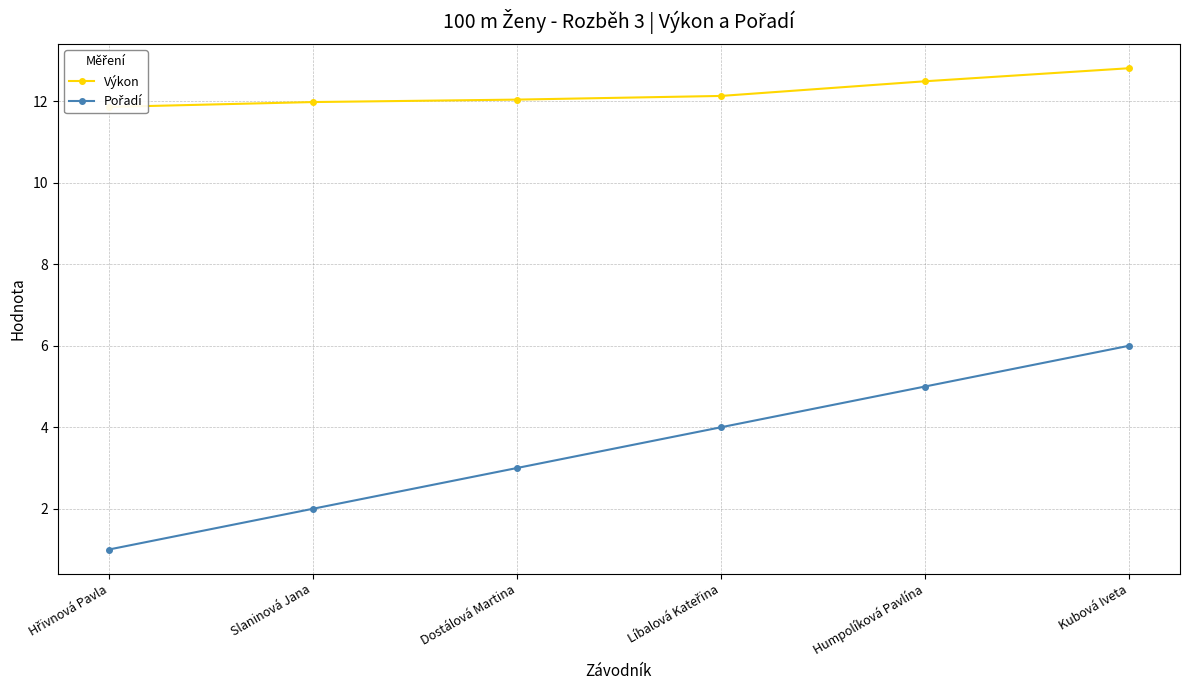

How many lines are shown in the chart?

2